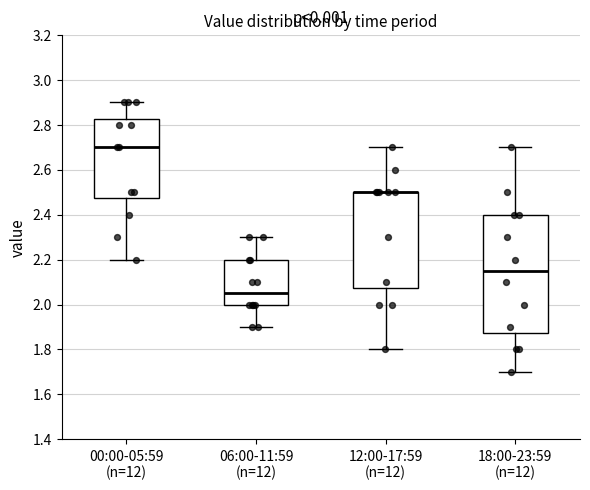

Where does the median line of the box for 06:00-11:59 (n=12) sit on the y-axis? The values are not printed on the chart, so give them approximately, as read against the axis.

2.06